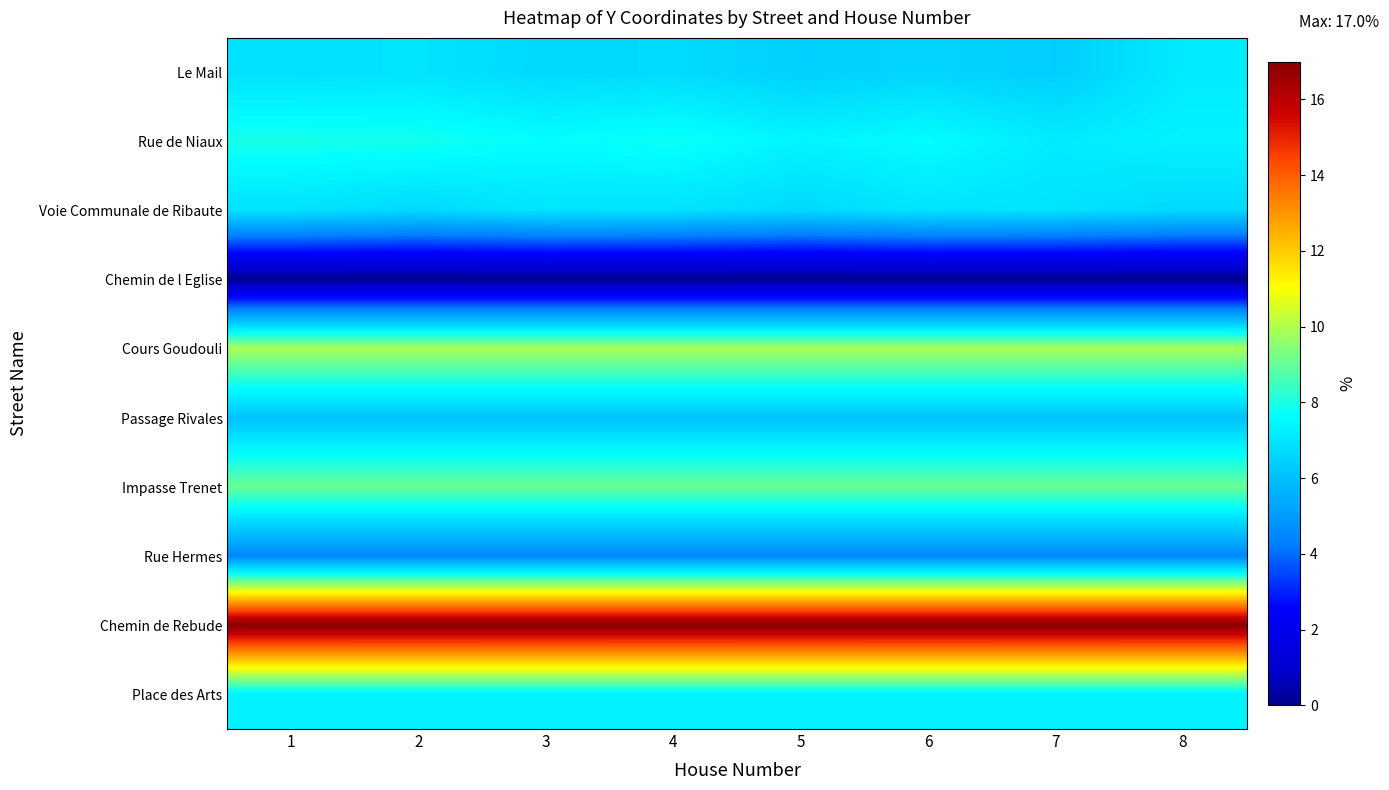

List the series in order of their peak value, lowest first.

Chemin de l Eglise, Rue Hermes, Passage Rivales, Voie Communale de Ribaute, Le Mail, Place des Arts, Rue de Niaux, Impasse Trenet, Cours Goudouli, Chemin de Rebude